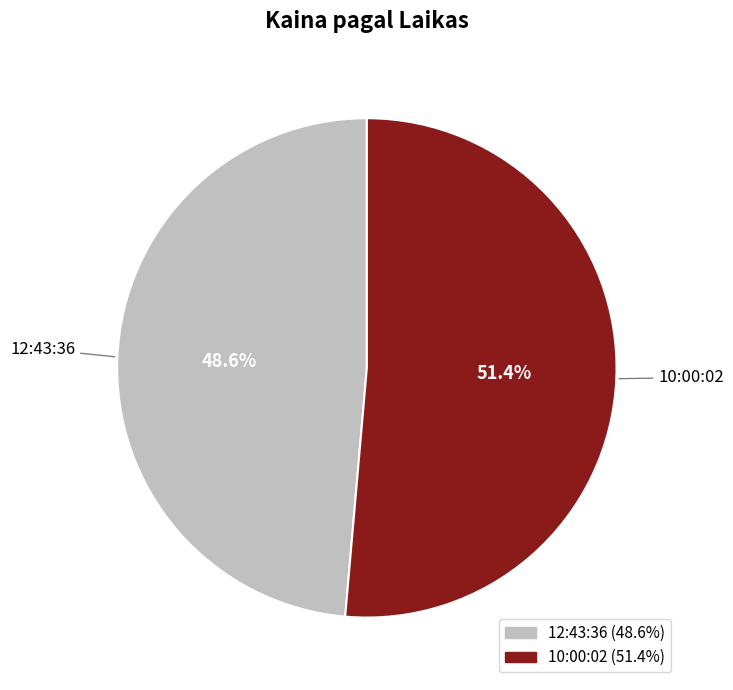

Is there a majority slice in this chart?

Yes